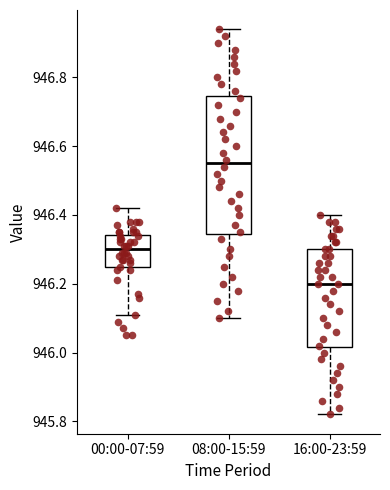

Which box has the lowest median line?

16:00-23:59